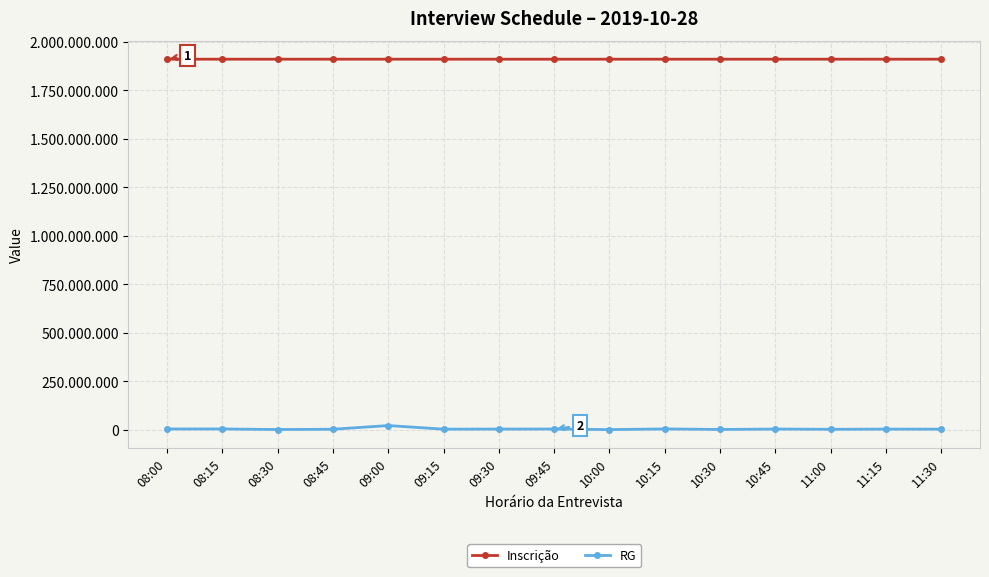

True or false: RG and Inscrição cross at least once.

False